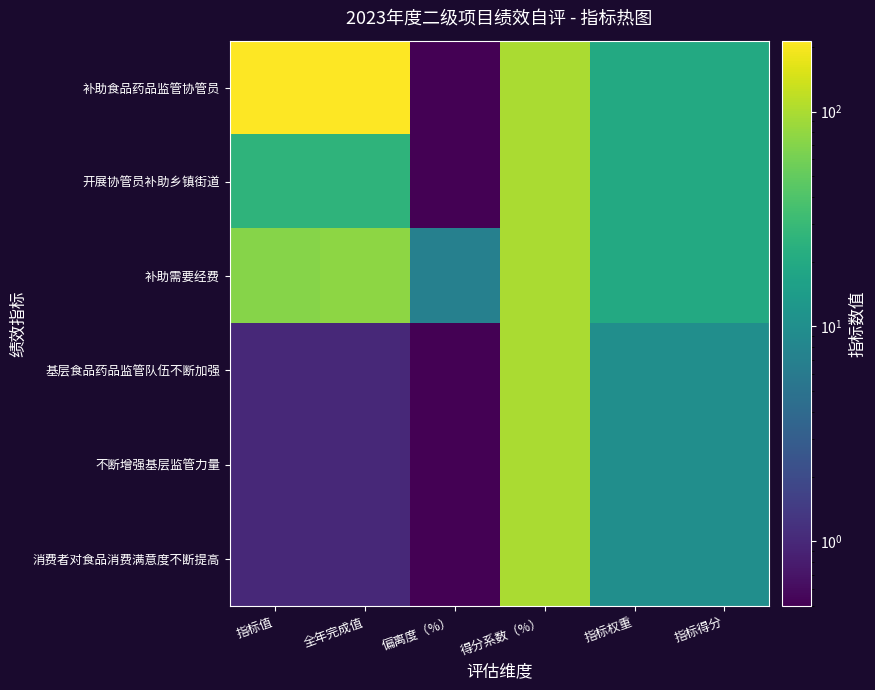

Reading left to right, what are all the values shown in this chart?

补助食品药品监管协管员: 指标值=214.0	全年完成值=214.0	偏离度（%）=0.0	得分系数（%）=100.0	指标权重=20.0	指标得分=20.0
开展协管员补助乡镇街道: 指标值=26.0	全年完成值=26.0	偏离度（%）=0.0	得分系数（%）=100.0	指标权重=20.0	指标得分=20.0
补助需要经费: 指标值=72.0	全年完成值=77.0	偏离度（%）=6.9	得分系数（%）=100.0	指标权重=20.0	指标得分=20.0
基层食品药品监管队伍不断加强: 指标值=1.0	全年完成值=1.0	偏离度（%）=0.0	得分系数（%）=100.0	指标权重=10.0	指标得分=10.0
不断增强基层监管力量: 指标值=1.0	全年完成值=1.0	偏离度（%）=0.0	得分系数（%）=100.0	指标权重=10.0	指标得分=10.0
消费者对食品消费满意度不断提高: 指标值=1.0	全年完成值=1.0	偏离度（%）=0.0	得分系数（%）=100.0	指标权重=10.0	指标得分=10.0